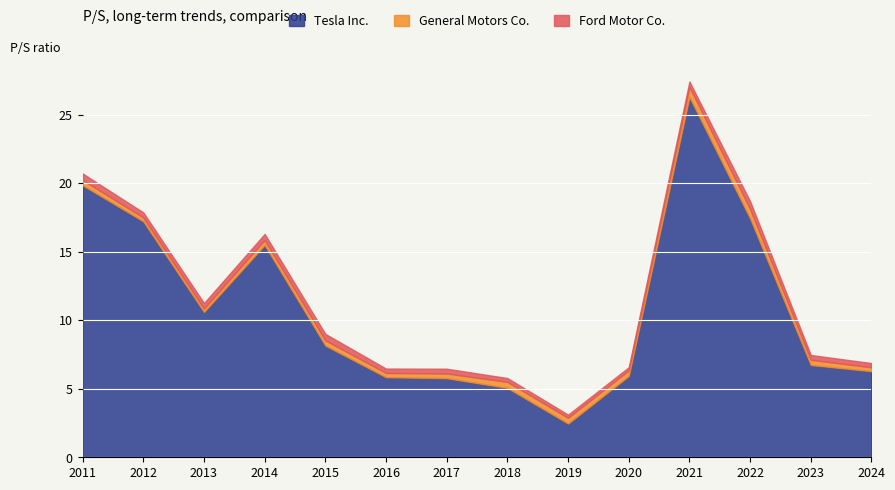

What is the minimum value shown in the chart?

0.2